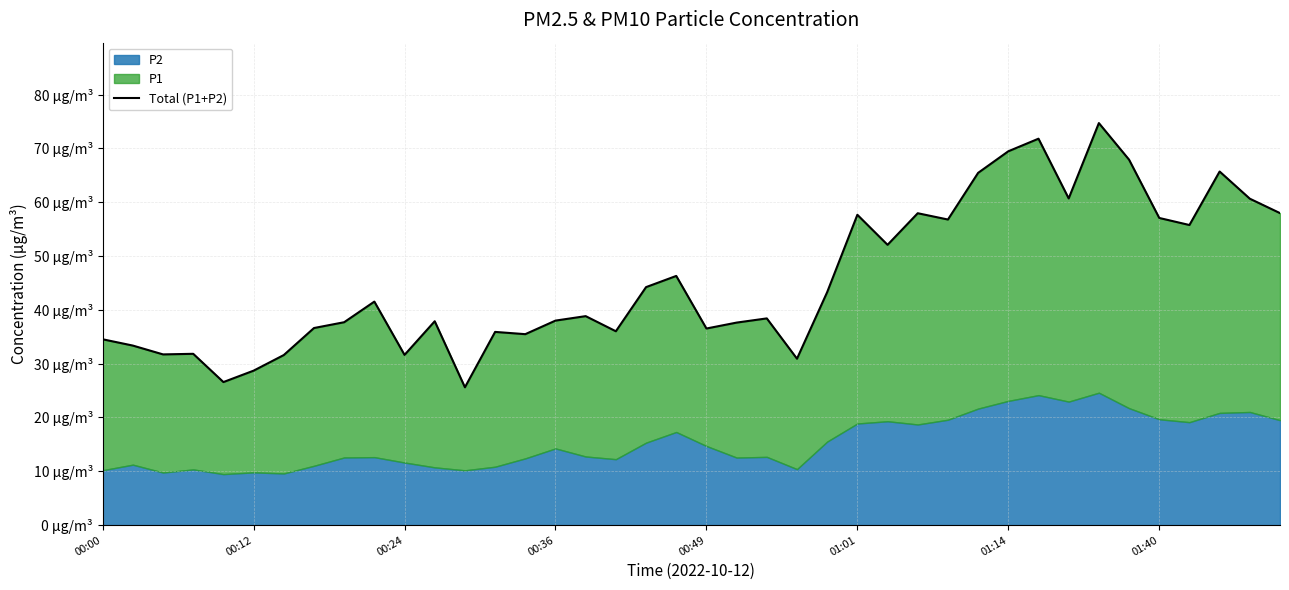

What is the ratio of the value at 01:40 to the value at 26?

0.7